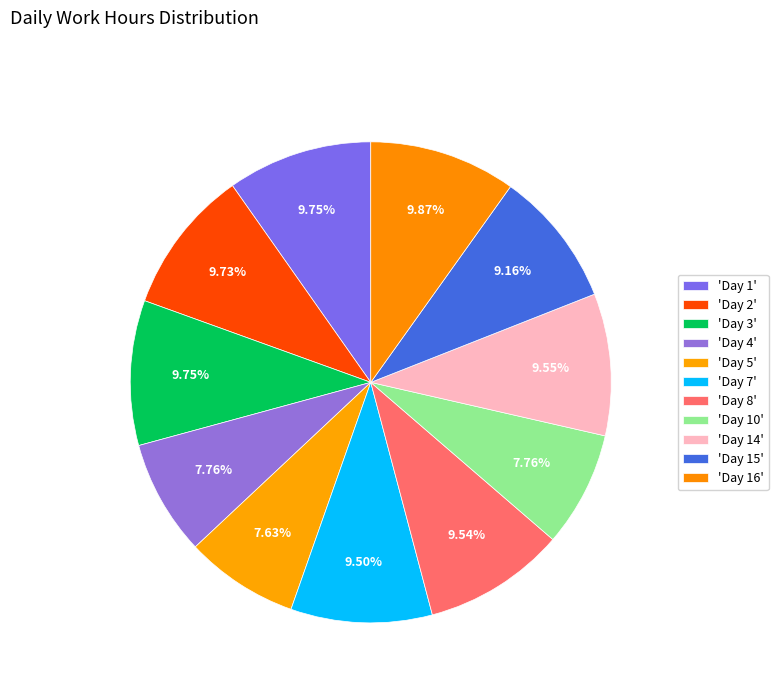

Rank the categories by value from lowest to highest.

Day 5, Day 4, Day 10, Day 15, Day 7, Day 8, Day 14, Day 2, Day 3, Day 1, Day 16